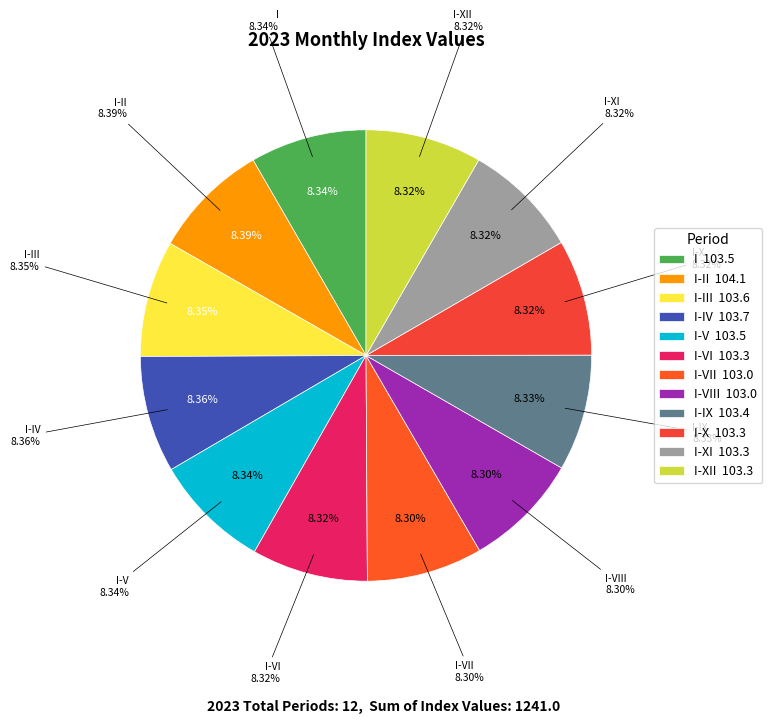

What is the change in value from I-II to I-X?

-0.8